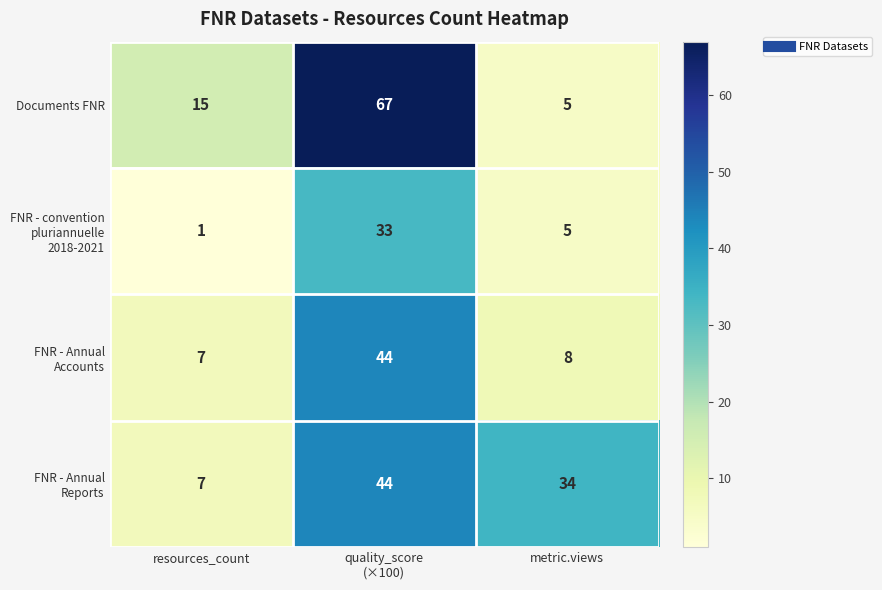

Between resources_count and quality_score
(×100), which series saw the biggest shift?

Documents FNR